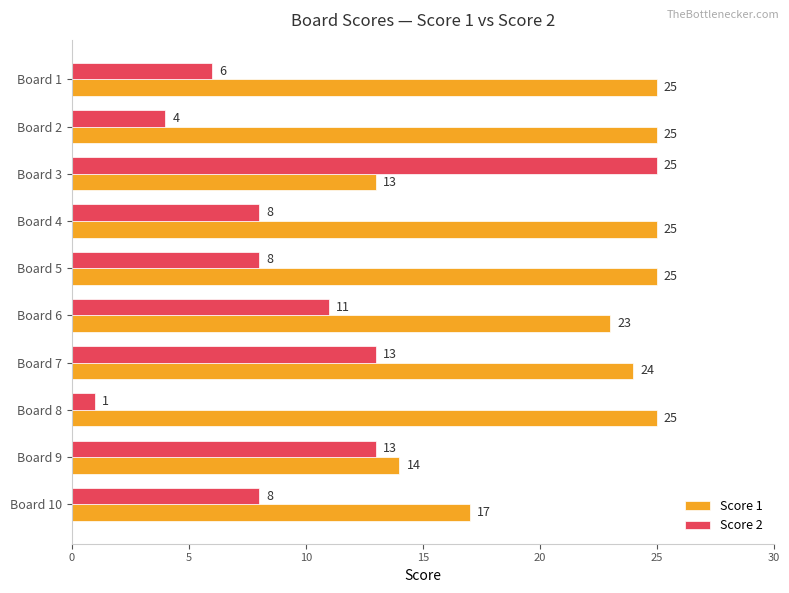

Between Board 5 and Board 7, which series saw the biggest shift?

Score 2